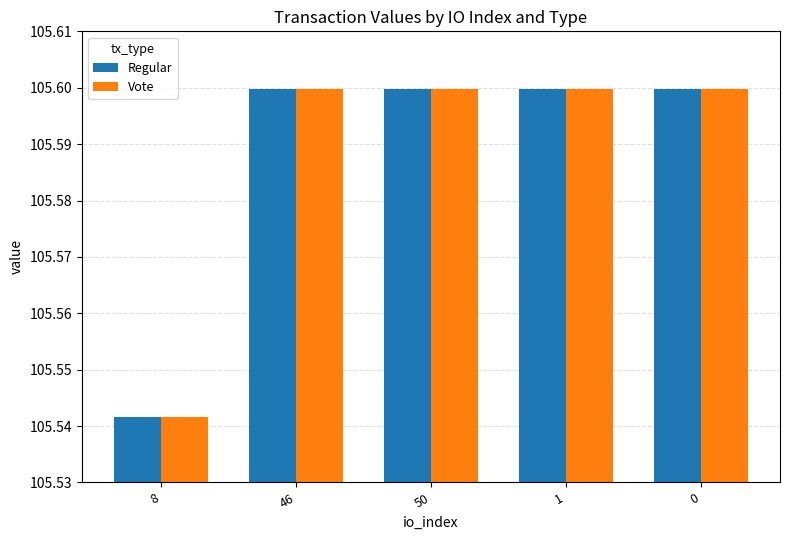

How many bars are there in total?

10